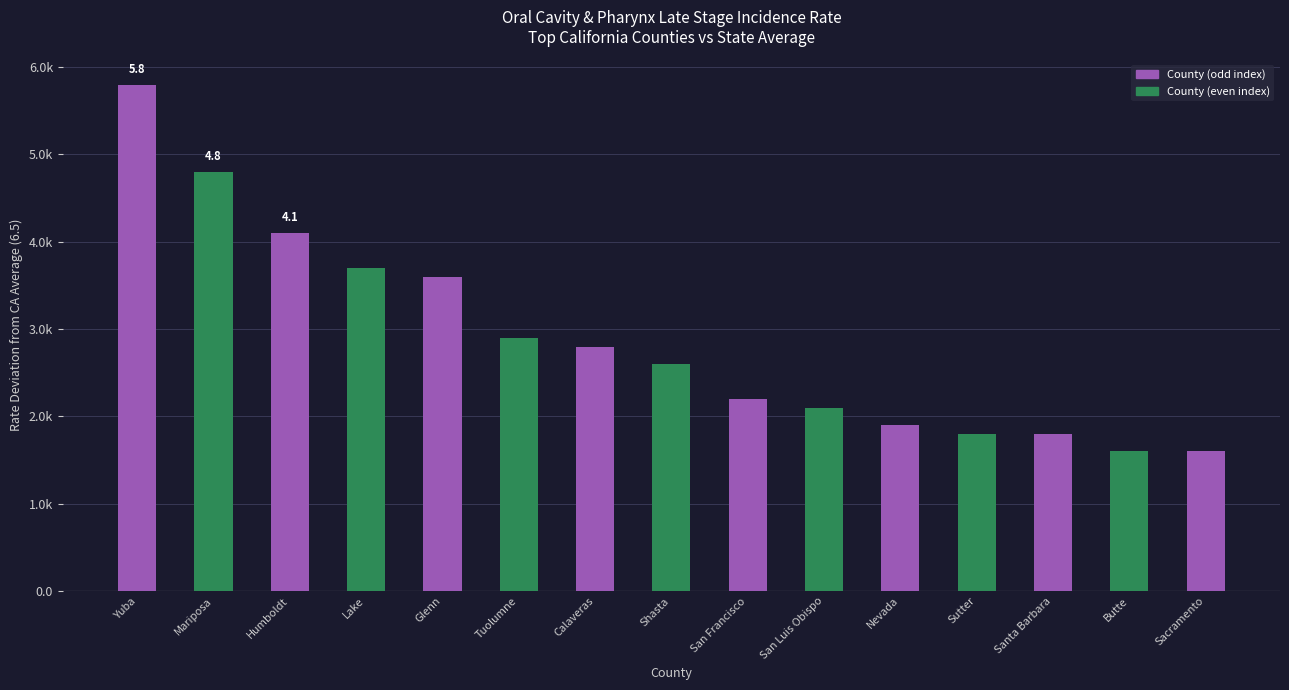

Does the chart contain any negative values?

No